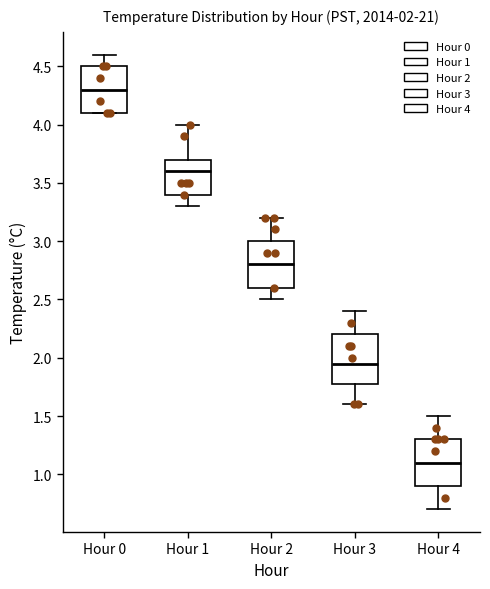

Which box has the lowest median line?

Hour 4